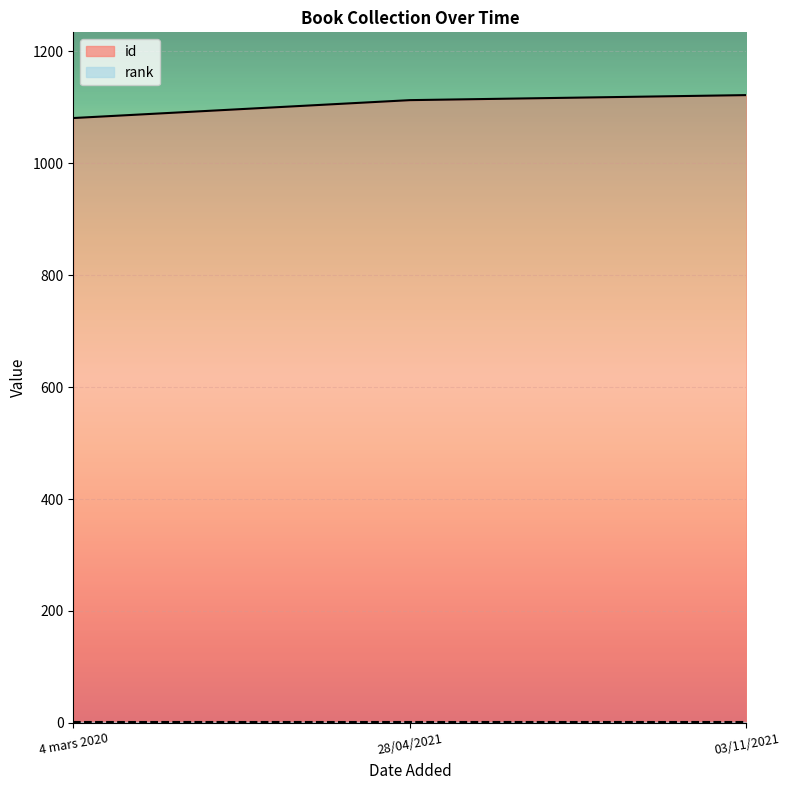

Rank the categories by value from highest to lowest.

03/11/2021, 28/04/2021, 4 mars 2020